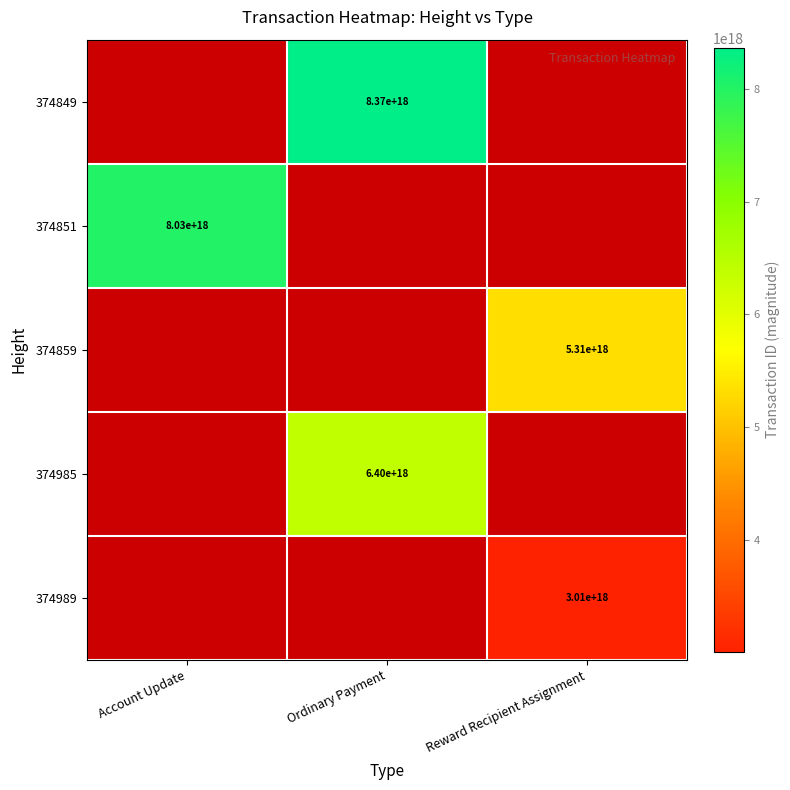

What is the minimum value shown in the chart?

3008700425393842176.0